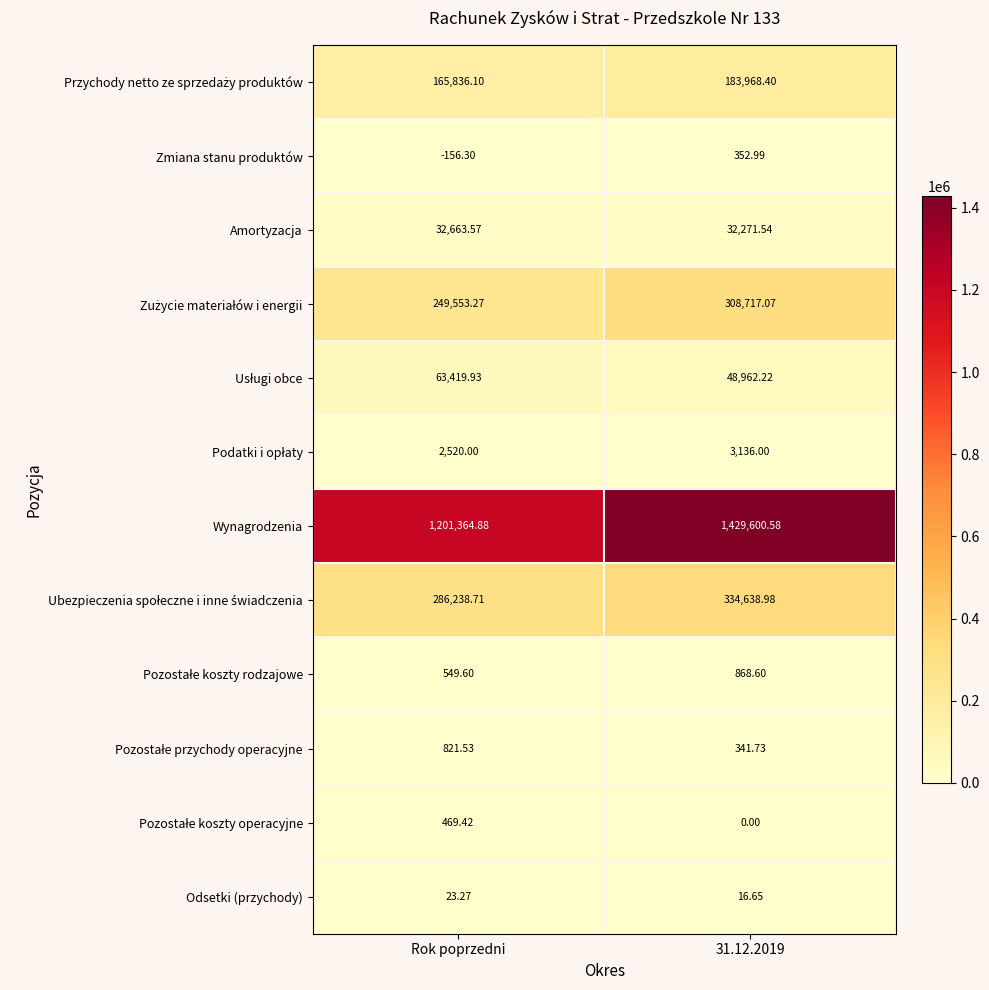

Which series has the largest total across all categories?

Wynagrodzenia